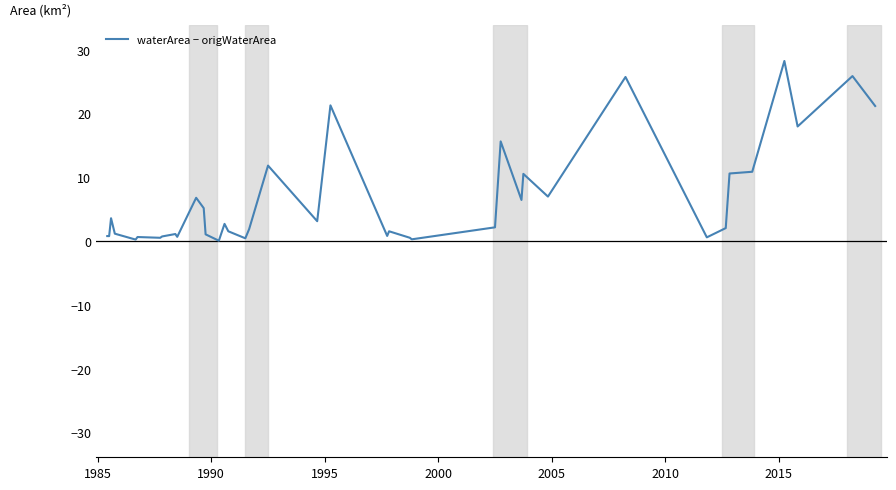

What is the difference between the maximum and minimum values?

28.2